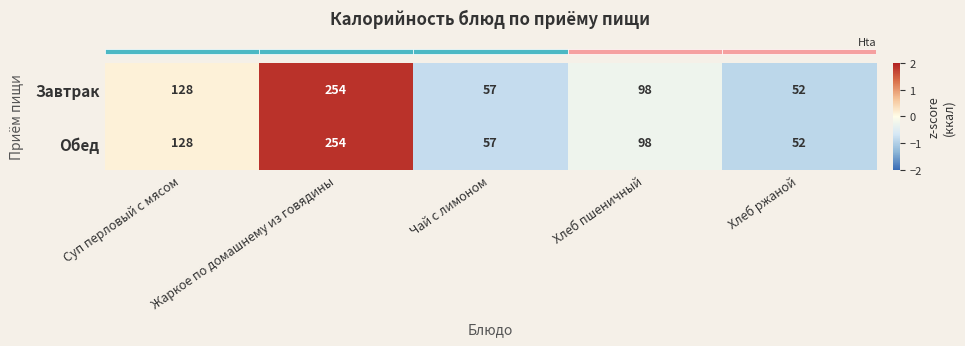

The value of Завтрак at Жаркое по домашнему из говядины is 110. True or false?

False